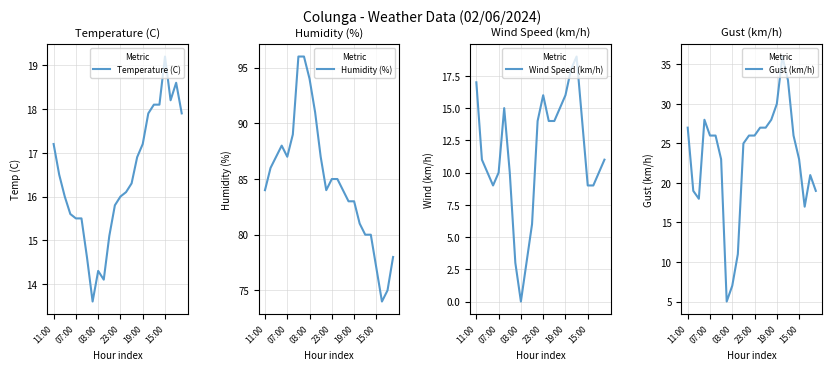

What are all the series names shown in the legend?

Temperature (C), Humidity (%), Wind Speed (km/h), Gust (km/h)